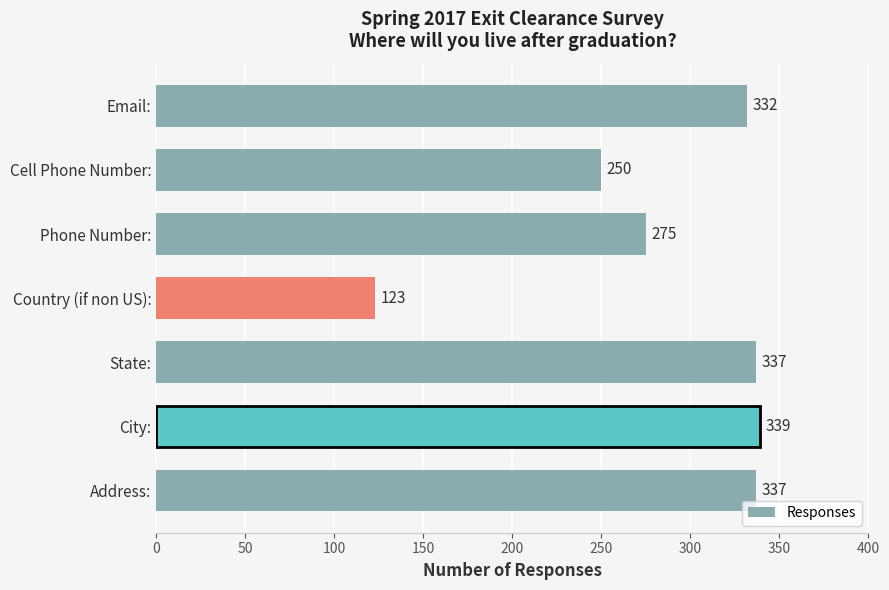

The chart shows a value of 72 at Email:. True or false?

False